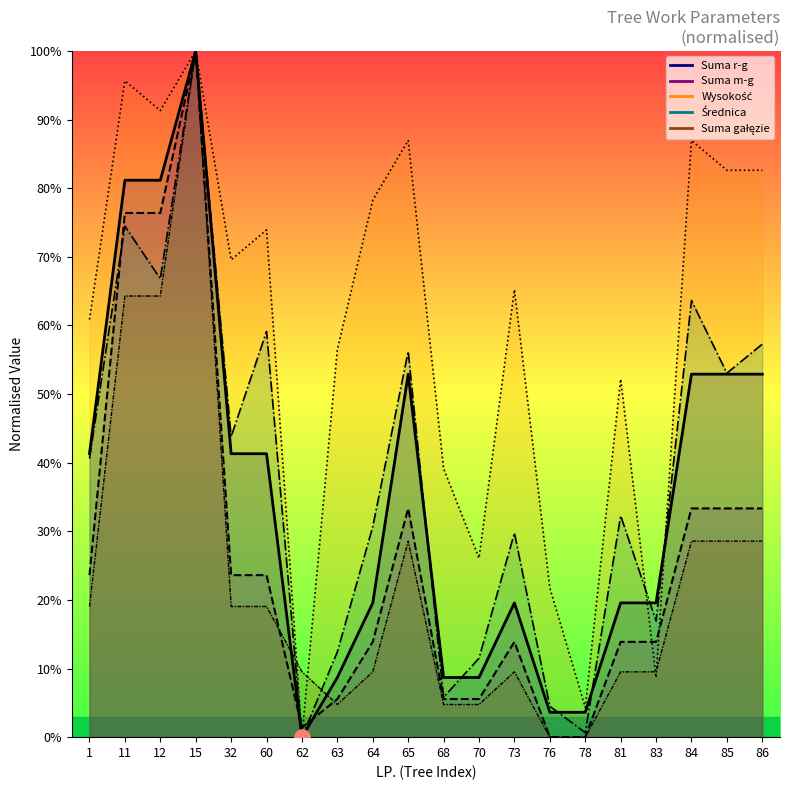

What are all the series names shown in the legend?

Srednica, Wysokosc, Suma_rg, Suma_mg, Suma_galezi